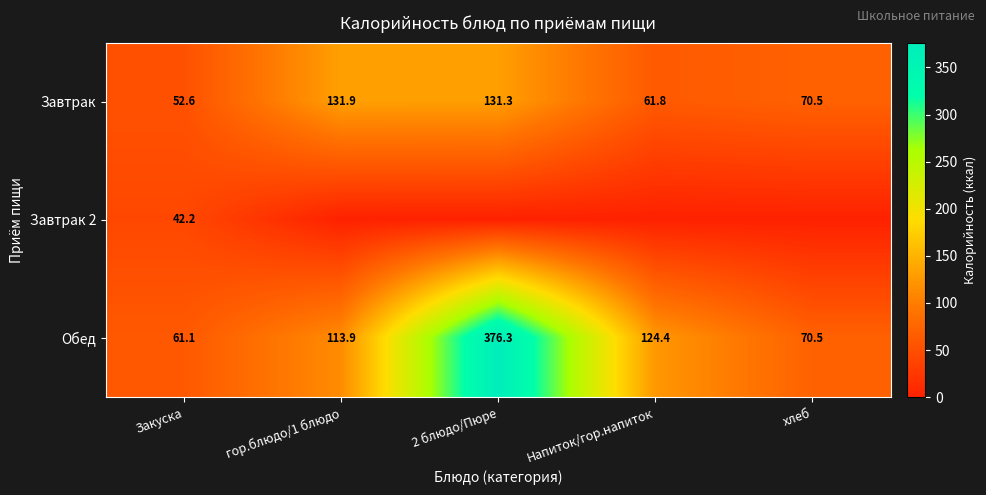

What is the difference between the highest and lowest values at Закуска?

18.9